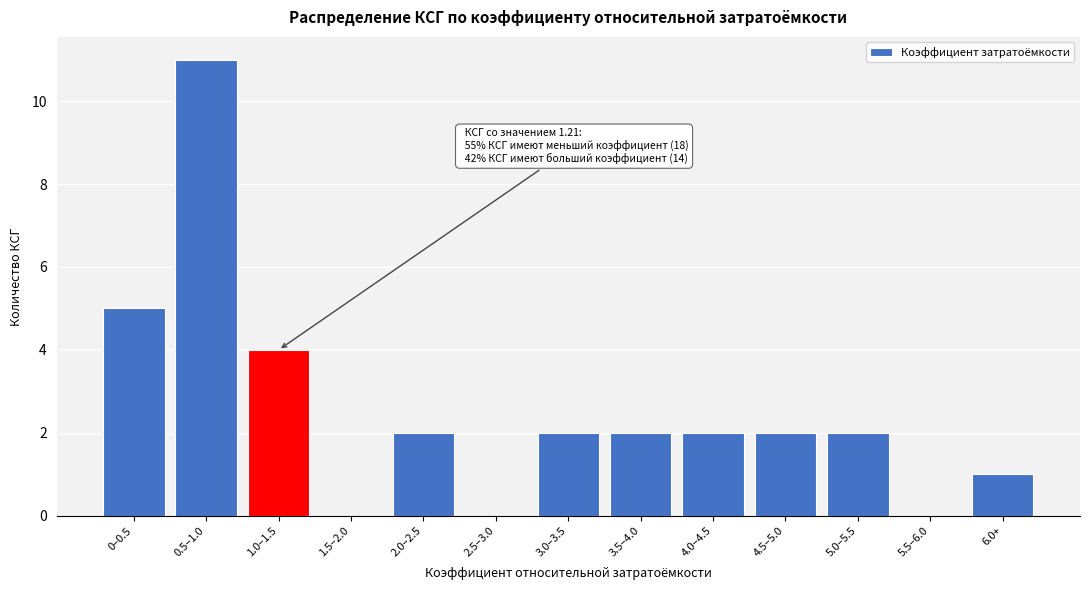

Reading left to right, extract all data points from this chart.

0–0.5=5	0.5–1.0=11	1.0–1.5=4	1.5–2.0=0	2.0–2.5=2	2.5–3.0=0	3.0–3.5=2	3.5–4.0=2	4.0–4.5=2	4.5–5.0=2	5.0–5.5=2	5.5–6.0=0	6.0+=1